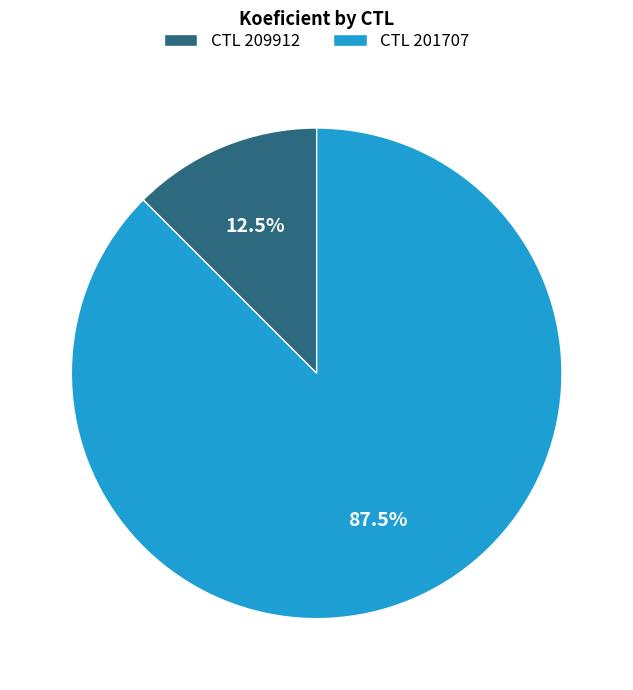

Approximately how many times larger is the value at CTL 201707 compared to CTL 209912?

7.0